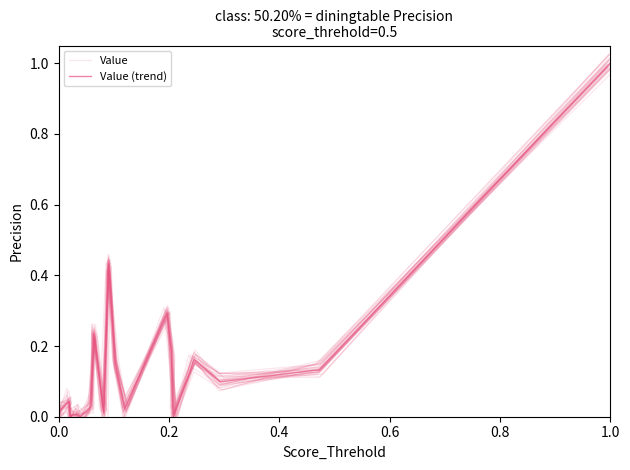

Does the chart have visible grid lines?

No